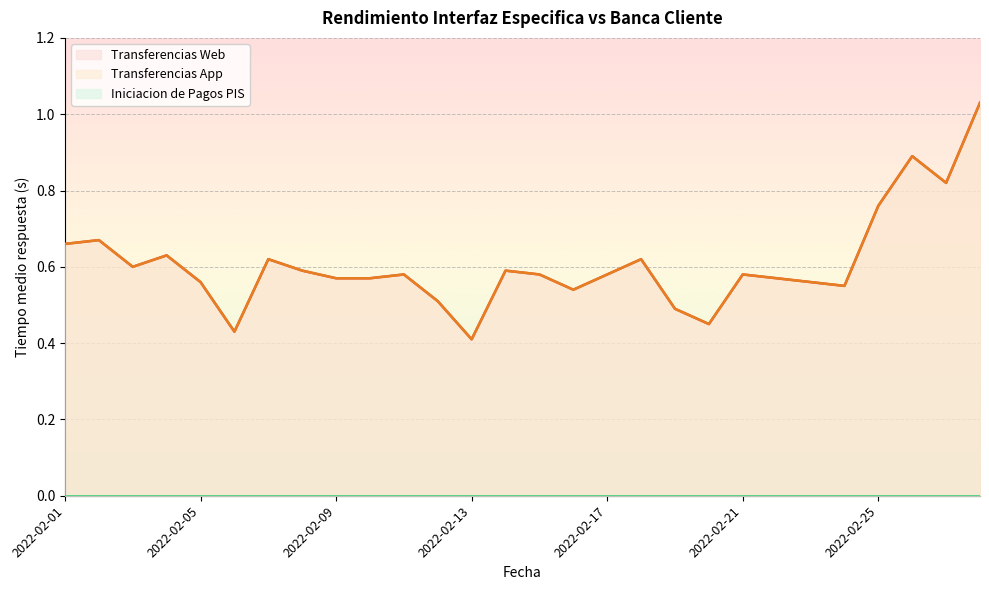

List the labels in order of Transferencias Web value, largest first.

2022-02-28, 2022-02-26, 2022-02-27, 2022-02-25, 2022-02-02, 2022-02-01, 2022-02-04, 2022-02-07, 2022-02-18, 2022-02-03, 2022-02-08, 2022-02-14, 2022-02-11, 2022-02-15, 2022-02-17, 2022-02-21, 2022-02-09, 2022-02-10, 2022-02-22, 2022-02-05, 2022-02-23, 2022-02-24, 2022-02-16, 2022-02-12, 2022-02-19, 2022-02-20, 2022-02-06, 2022-02-13